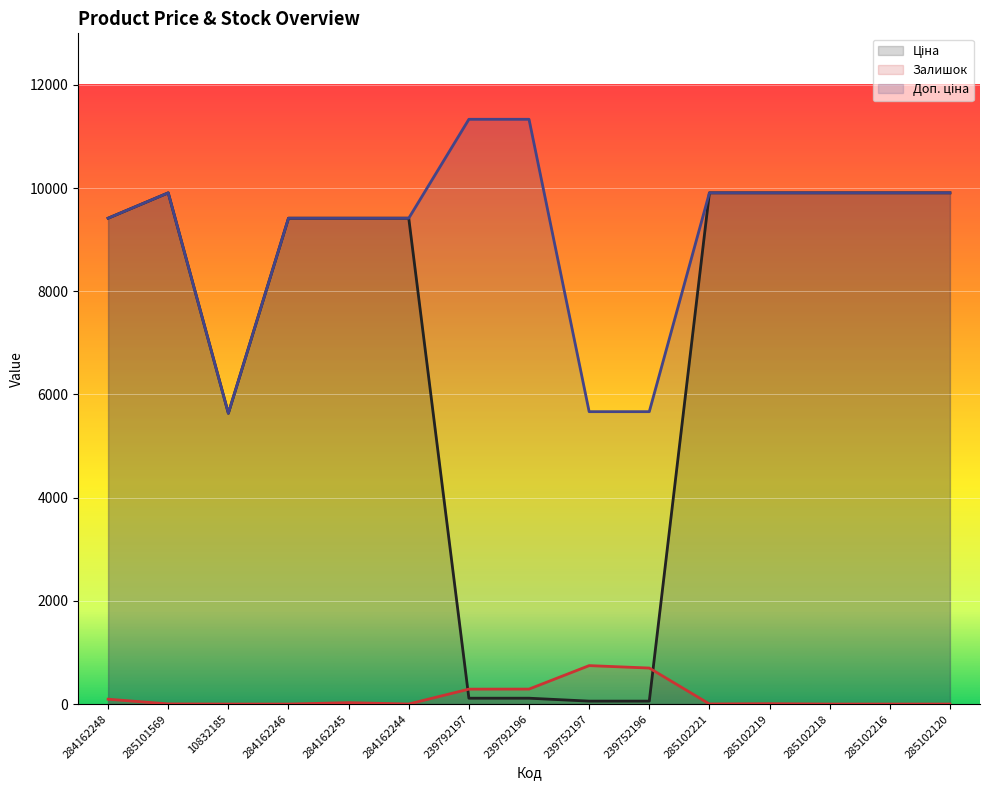

What is the sum of all Доп. ціна values?

136756.4